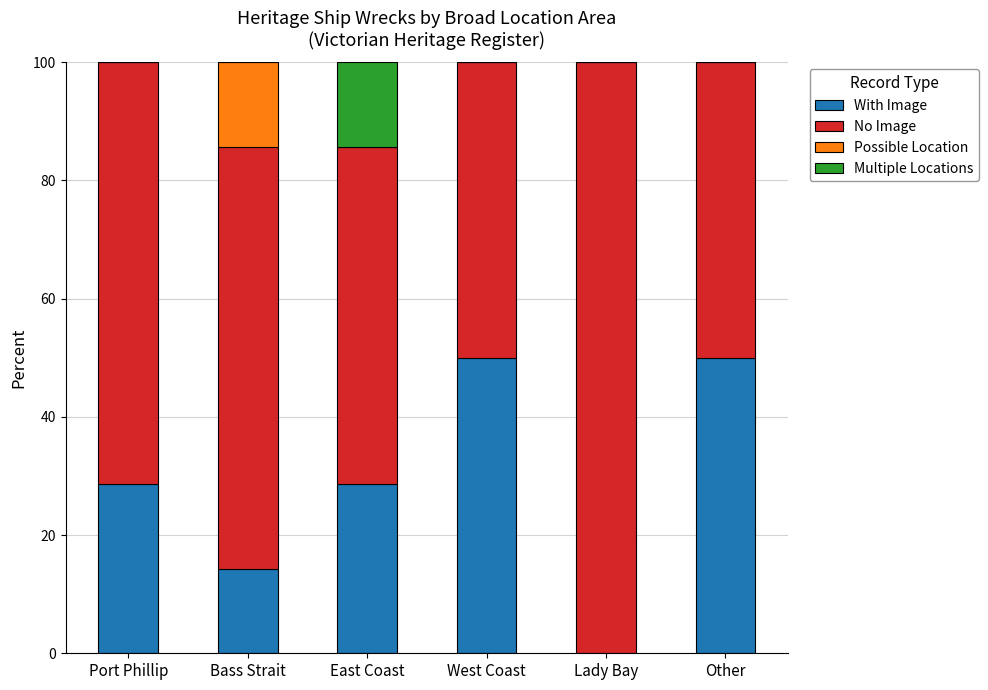

What is the maximum value for With Image?

50.0